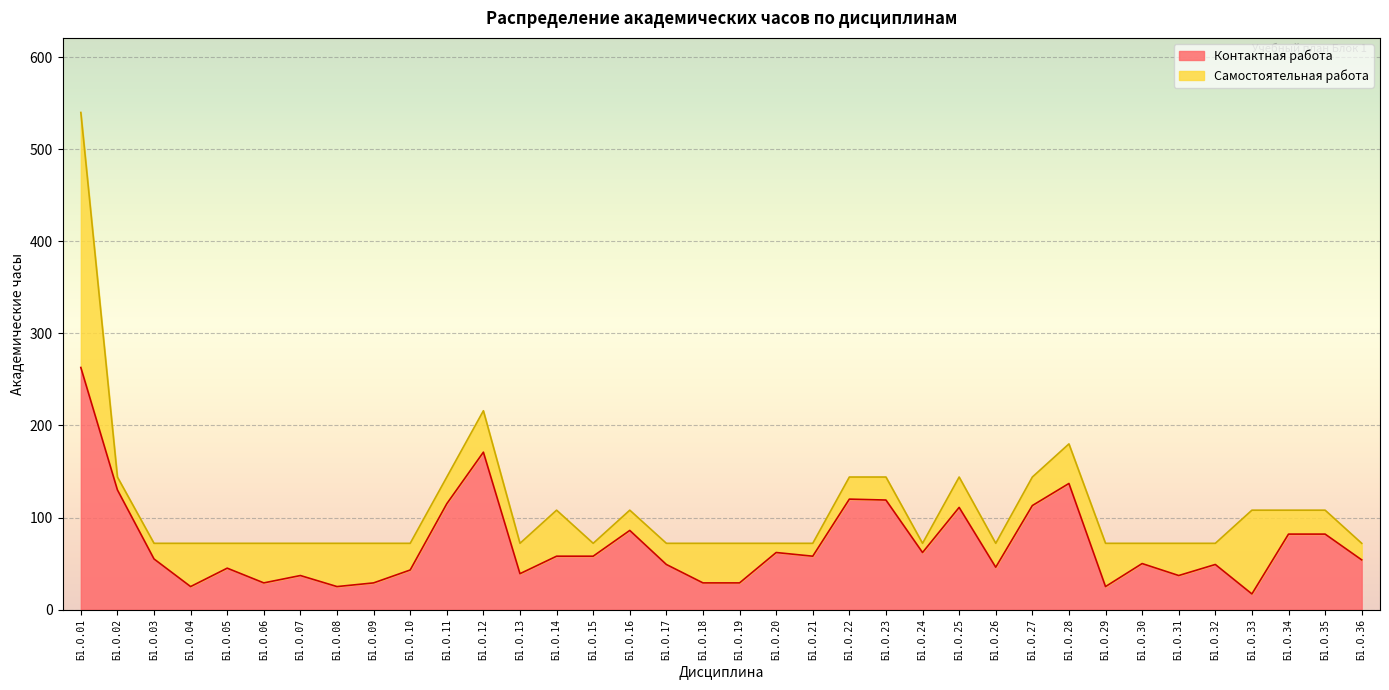

The chart shows a value of 171 at Б1.О.12. True or false?

True